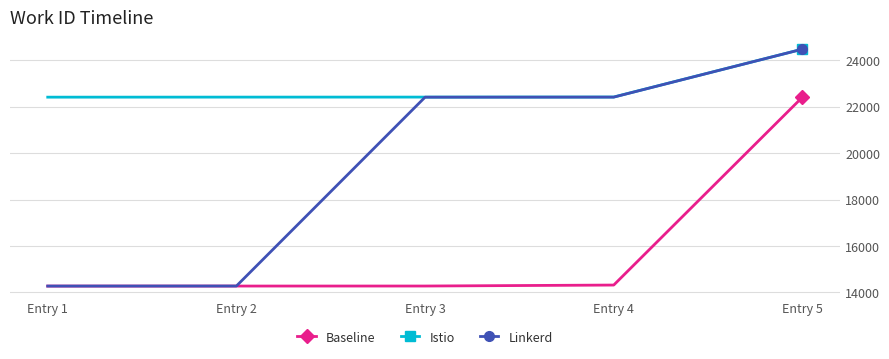

What is the approximate value of Baseline at Entry 4, to the nearest 50?

14300